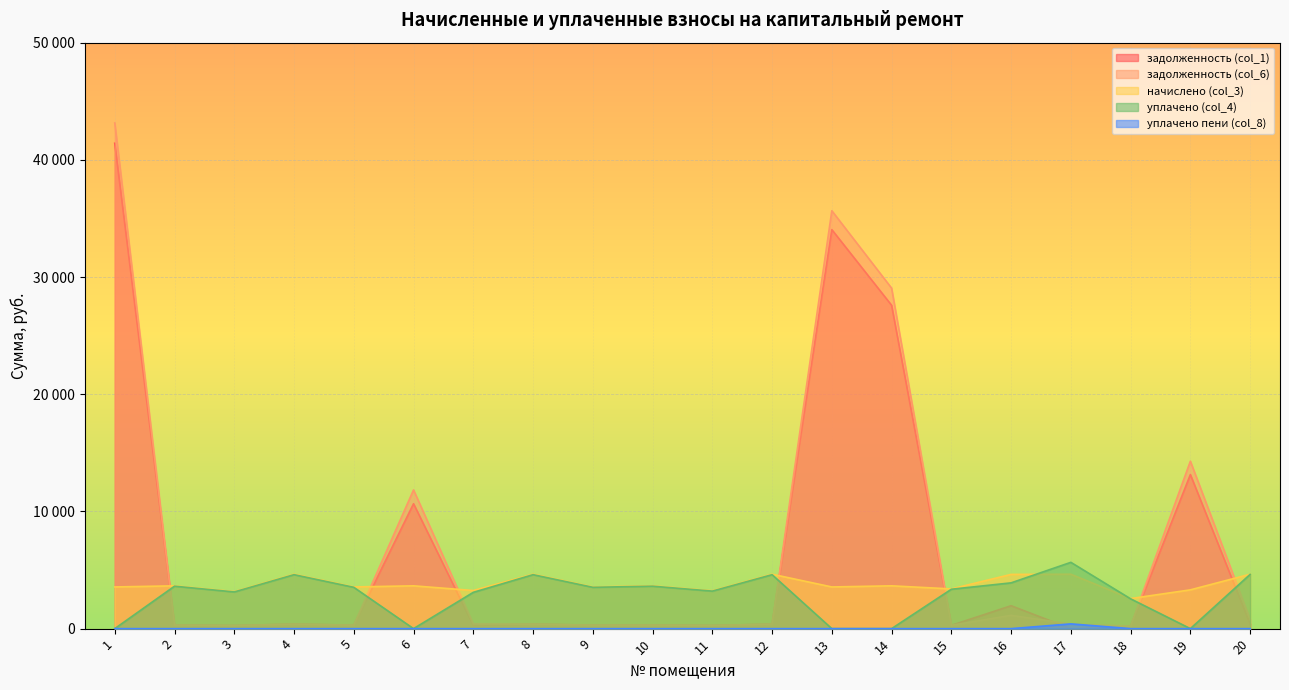

Does the chart display data point markers on the line(s)?

No